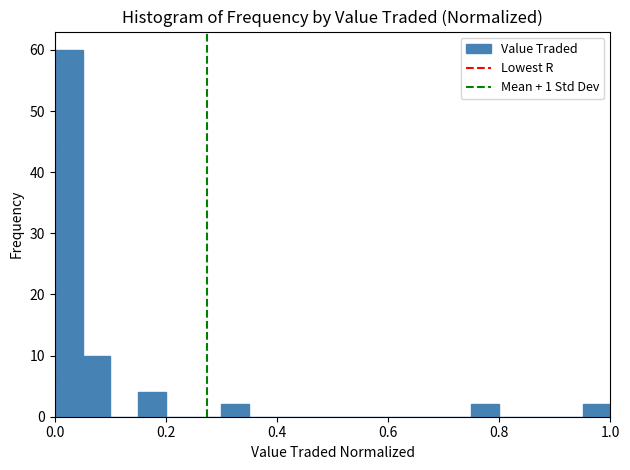

Around what value on the x-axis is the tallest bar? Give the approximate position of its centre, as read against the axis.

0.02